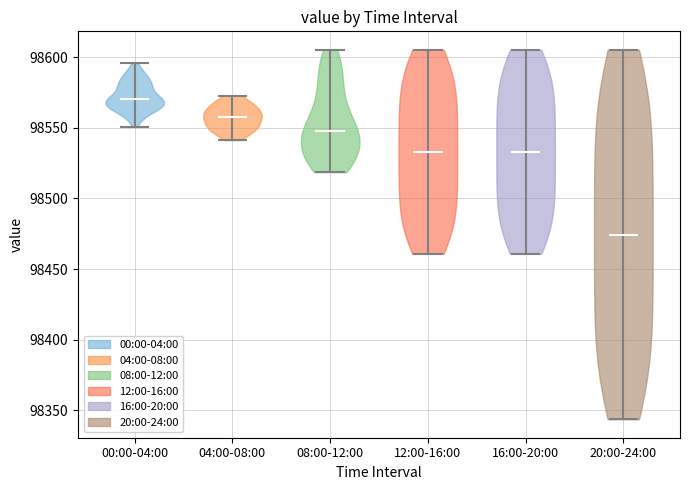

Which violin has the highest median line?

00:00-04:00